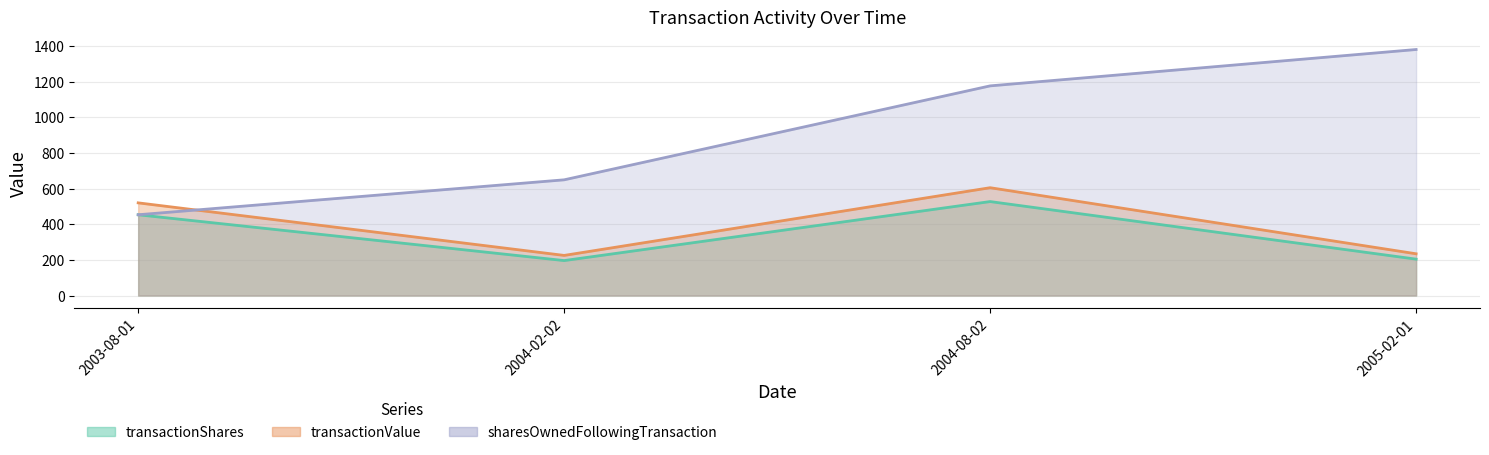

Which category has the highest value across all series?

2005-02-01